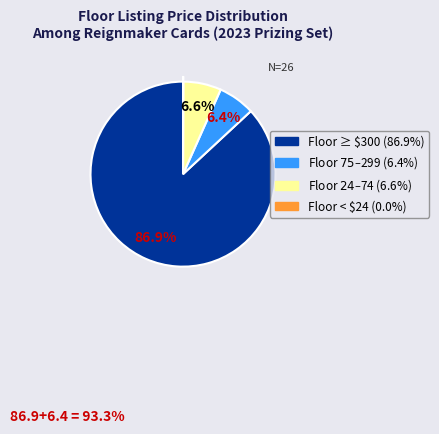

Is there any slice that represents more than half of the pie?

Yes